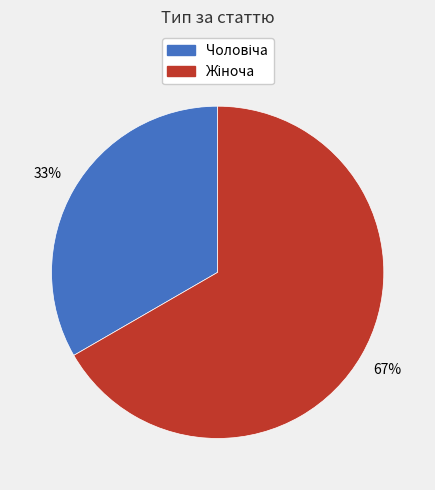

Does any single category account for the majority?

Yes